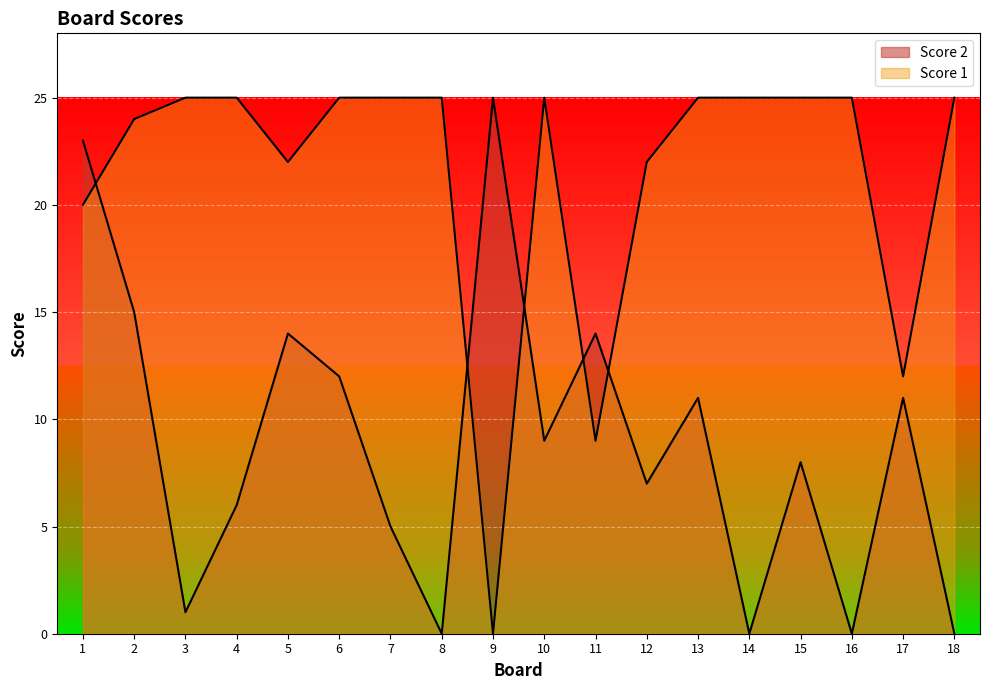

Which series has the widest spread of values?

Score 2